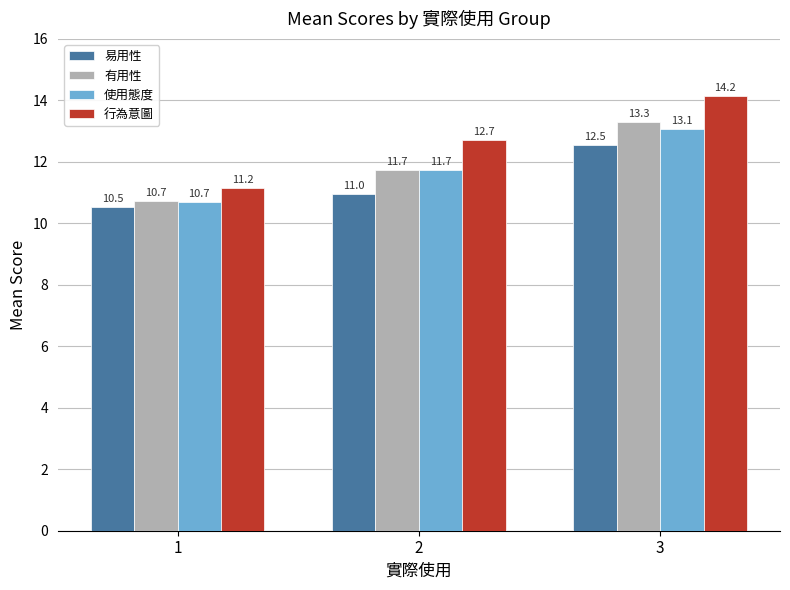

What are all the series names shown in the legend?

易用性, 有用性, 使用態度, 行為意圖